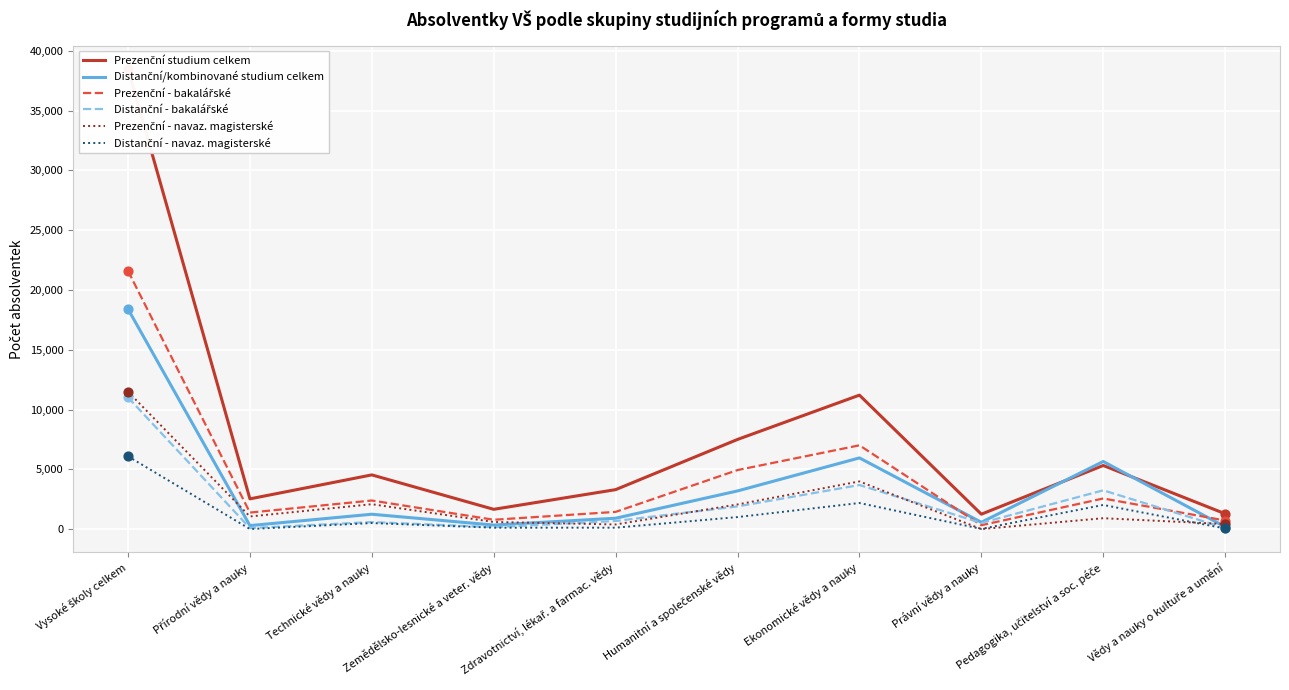

What is the total value across all series at Právní vědy a nauky?

2724